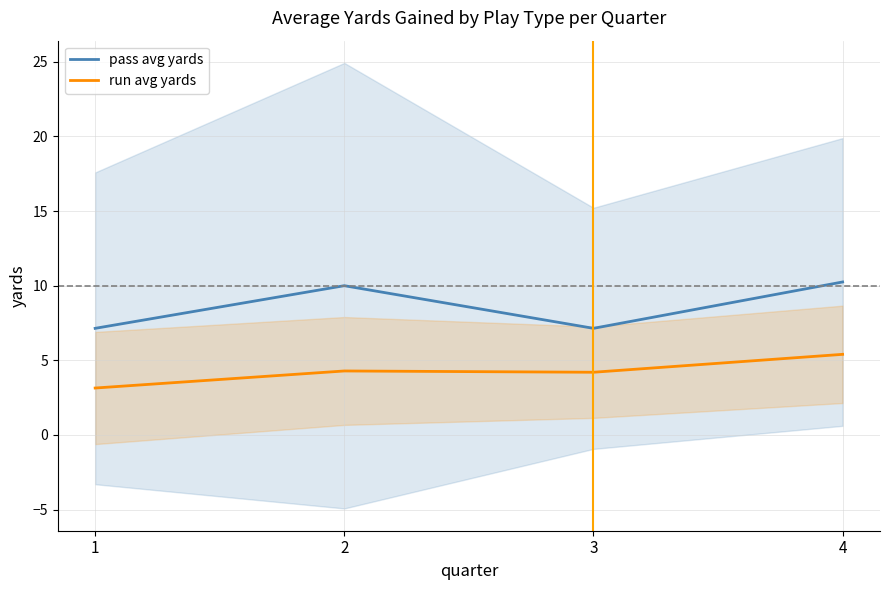

List the labels in order of pass avg yards value, smallest first.

1, 3, 2, 4